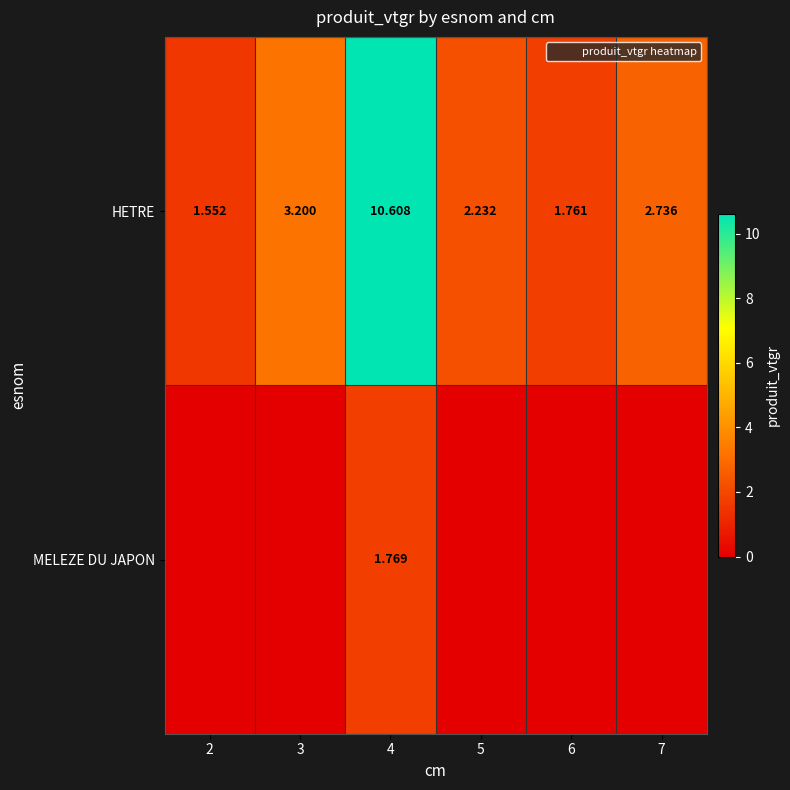

What is the total value across all series at 5?

2.2